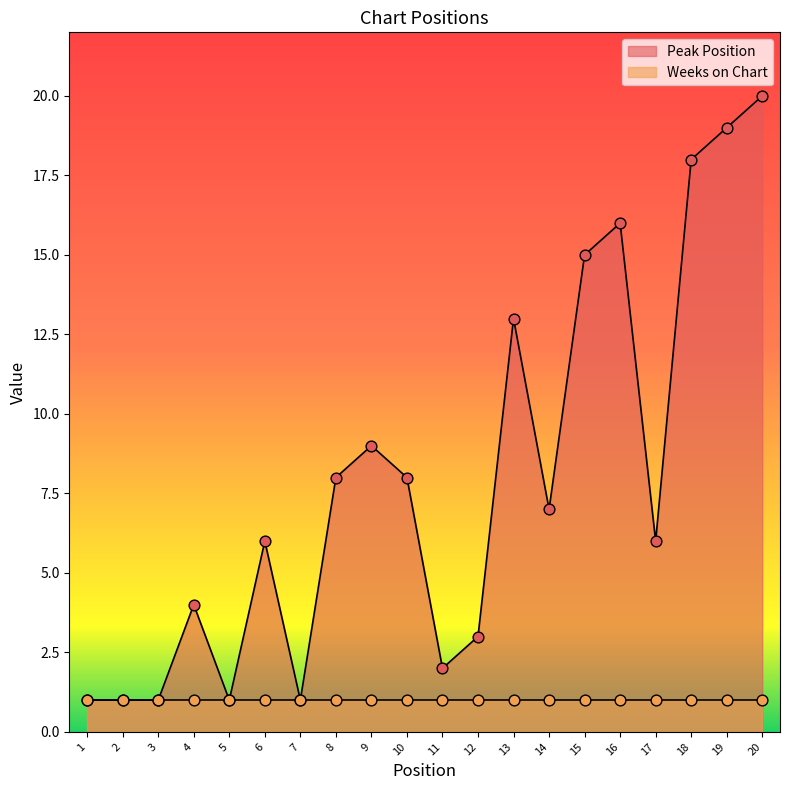

Which has a higher value, 9 or 19?

19